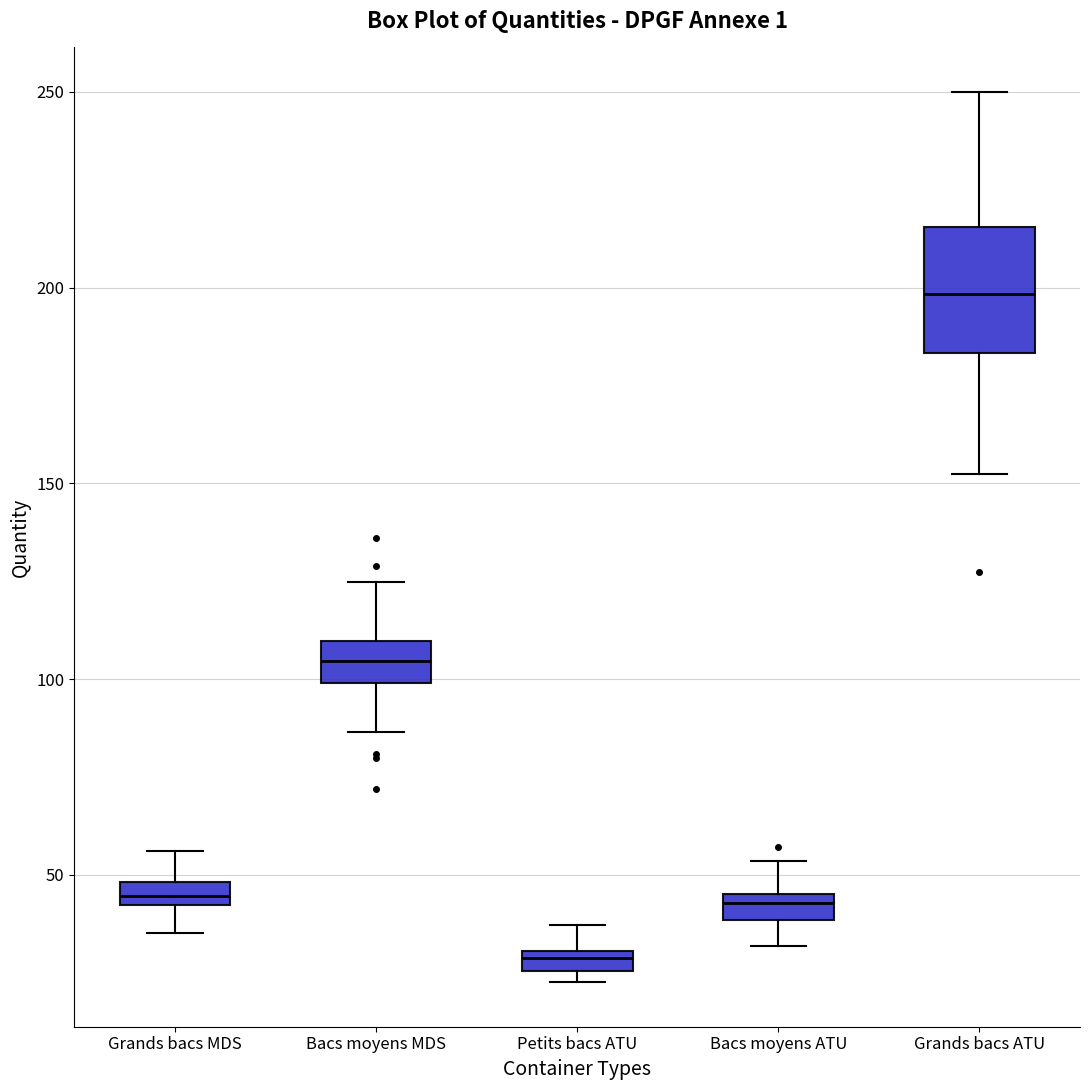

Which box has the highest median line?

Grands bacs ATU